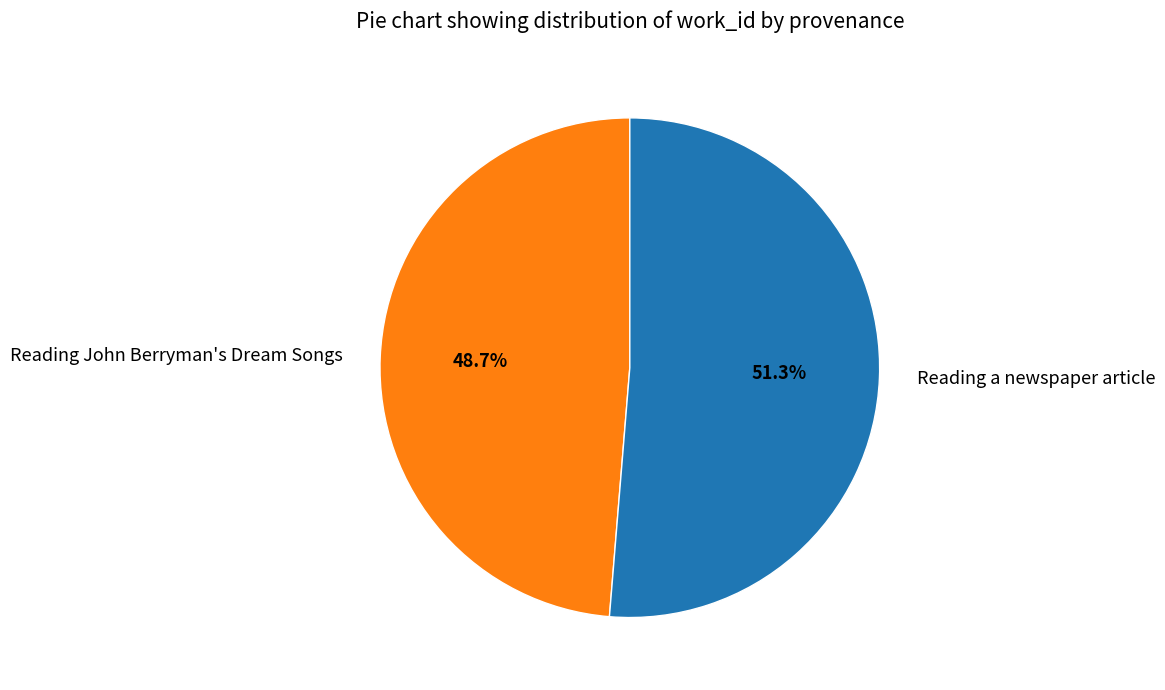

What is the smallest slice in the pie chart?

Reading John Berryman's Dream Songs